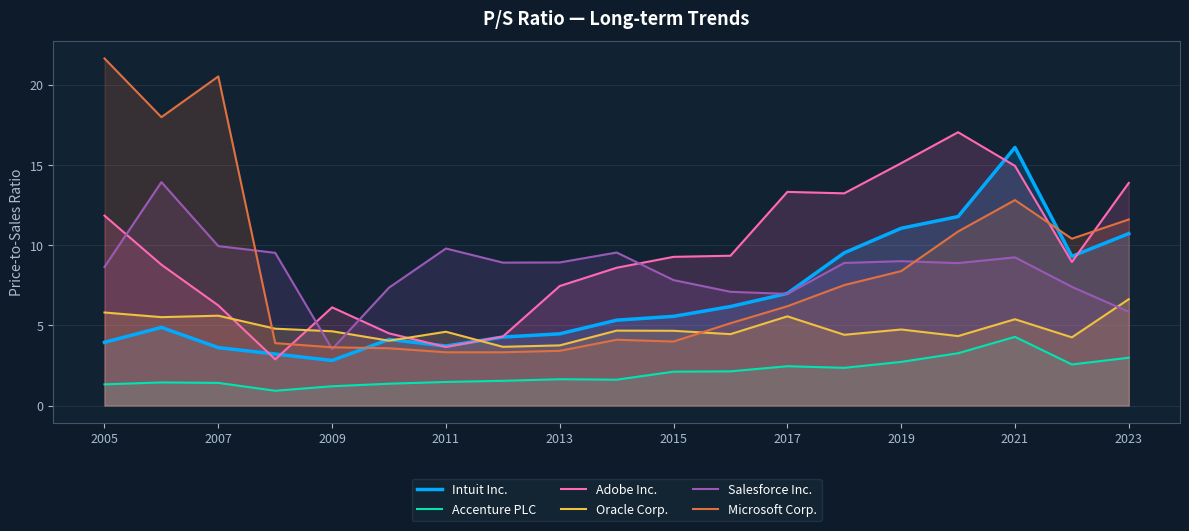

At 2021, list the series in order from largest to smallest.

Intuit Inc., Adobe Inc., Microsoft Corp., Salesforce Inc., Oracle Corp., Accenture PLC